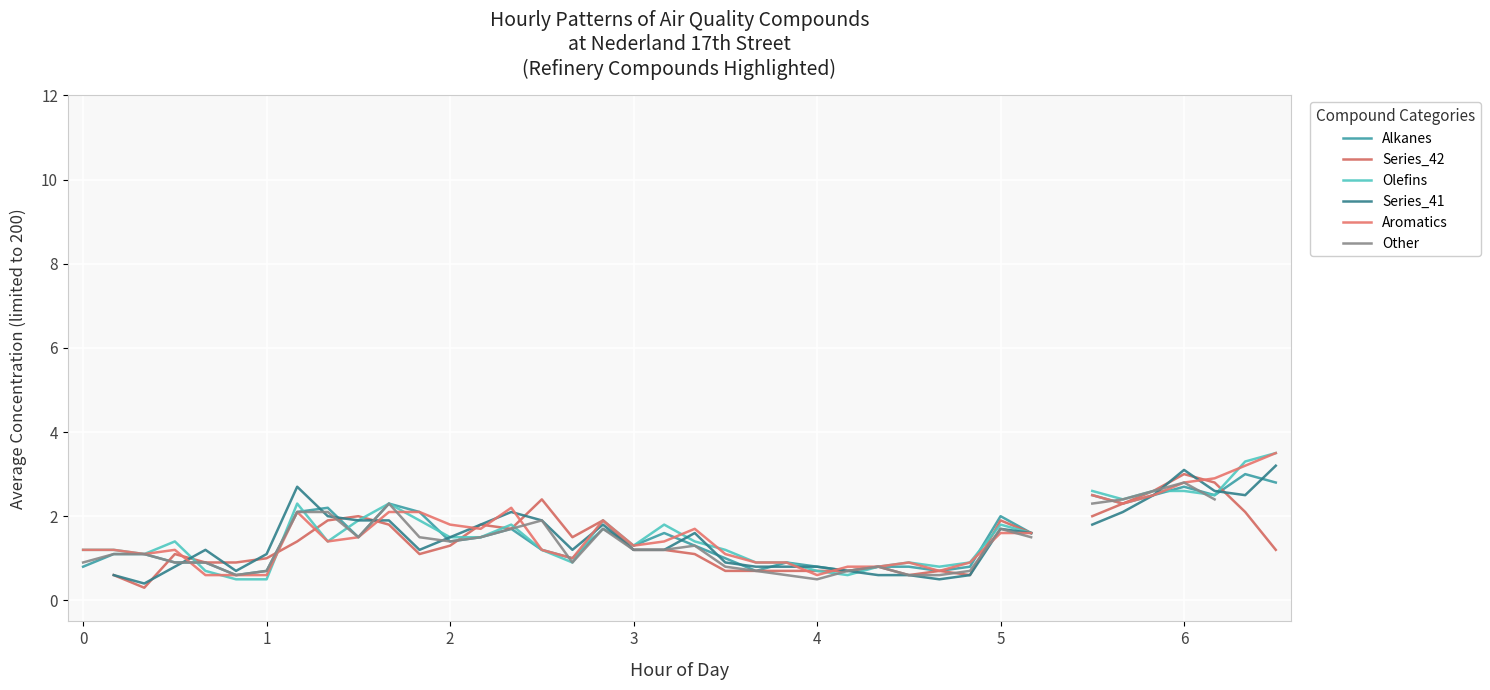

Is the value of Series_42 at 12 greater than the value of Other at 31?

No